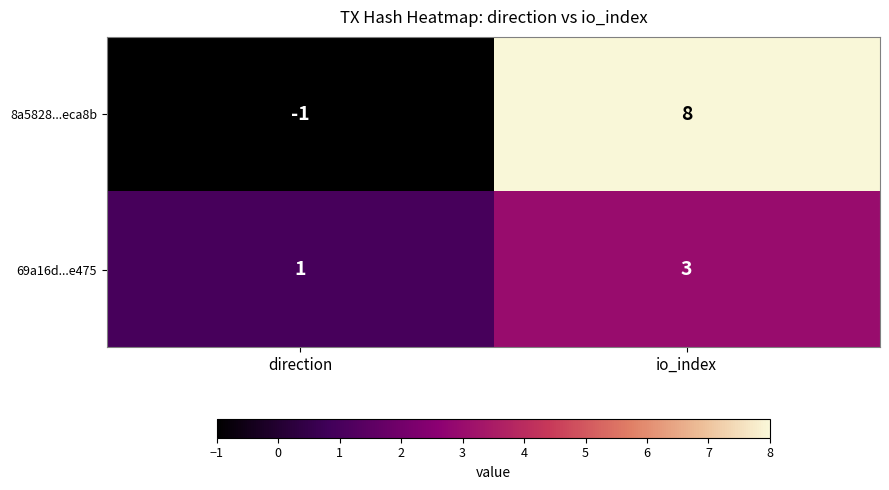

What is the maximum value shown in the chart?

8